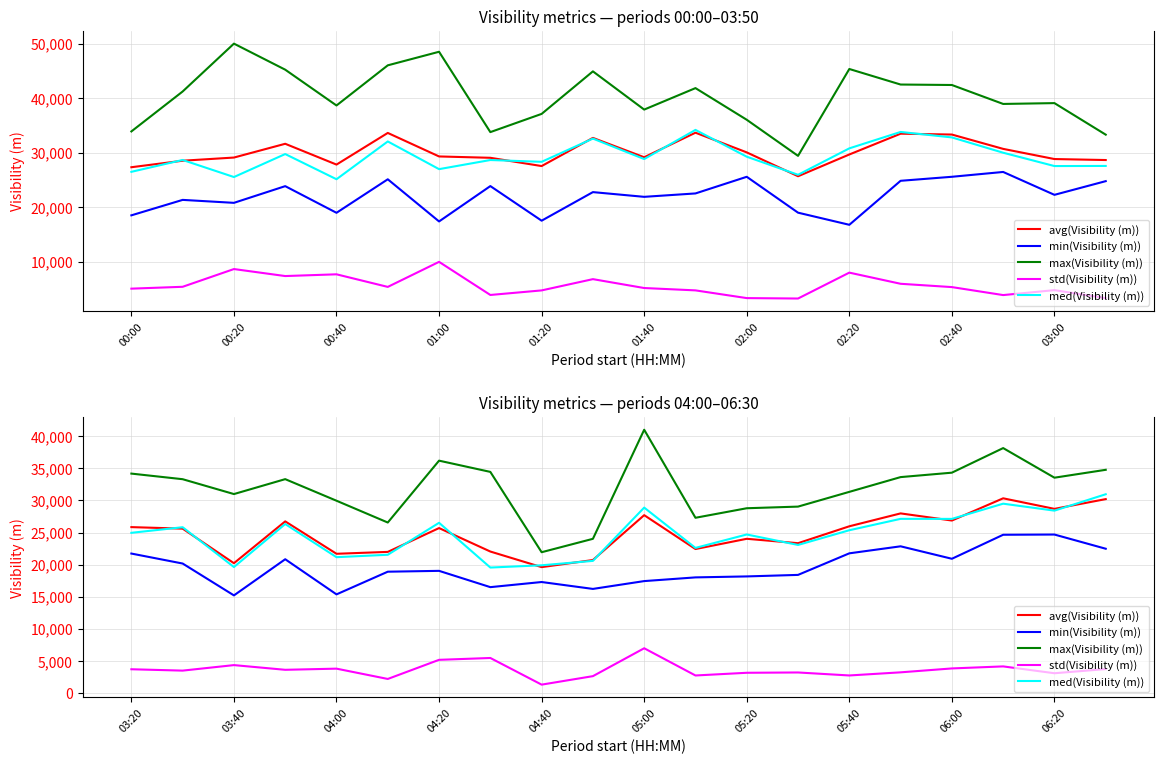

What are all the series names shown in the legend?

avg(Visibility (m)), min(Visibility (m)), max(Visibility (m)), std(Visibility (m)), med(Visibility (m))